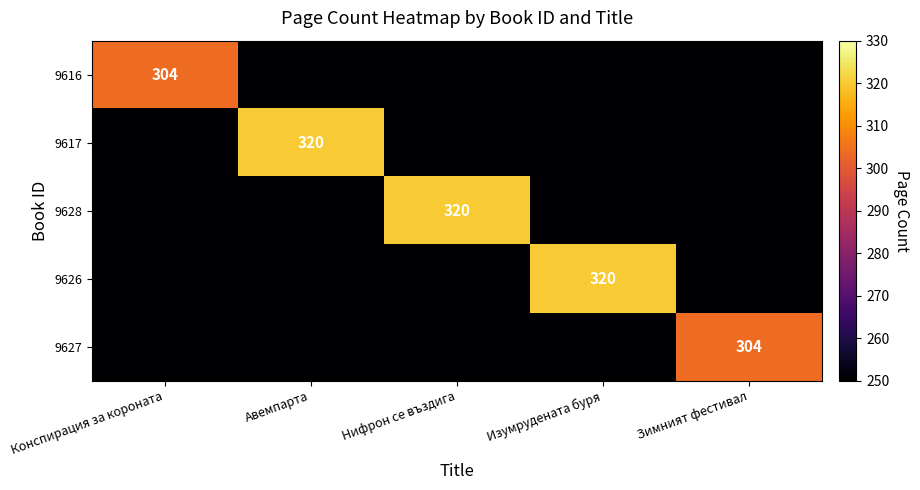

What is the difference between the highest and lowest values at Конспирация за короната?

304